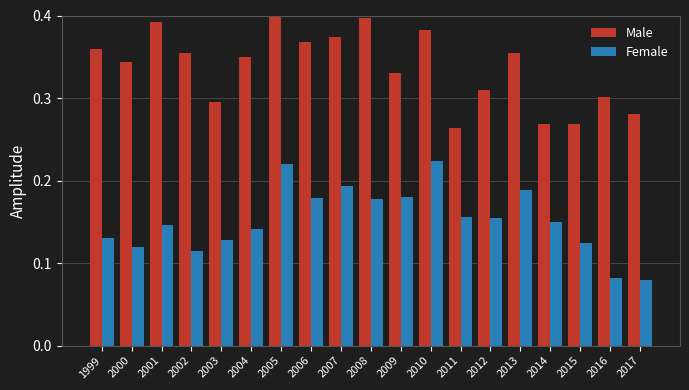

At how many categories does at least one series exceed 0?

19